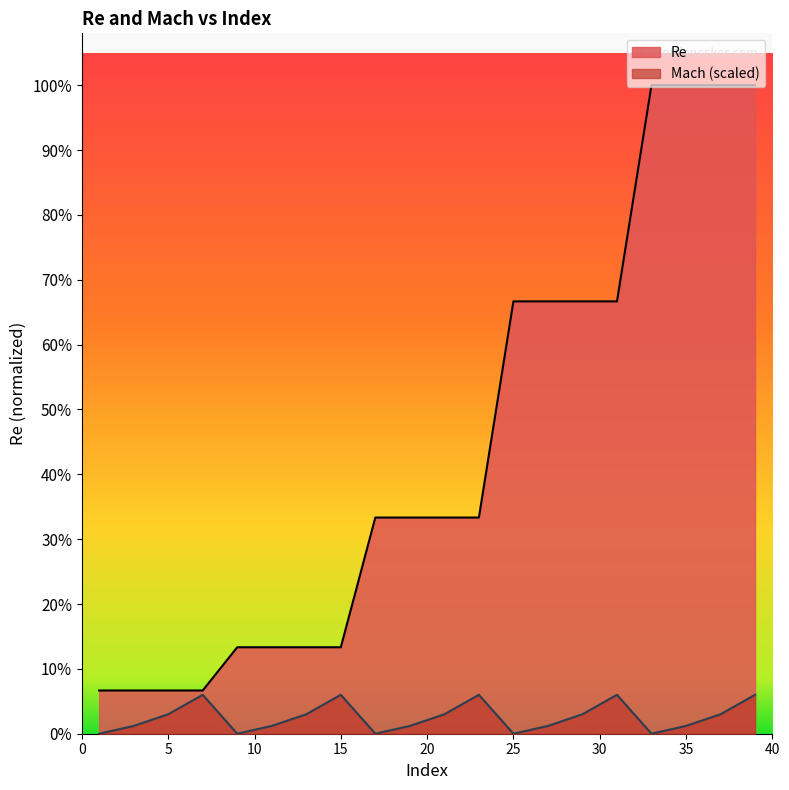

The value of Mach at 29 is 11802. True or false?

False